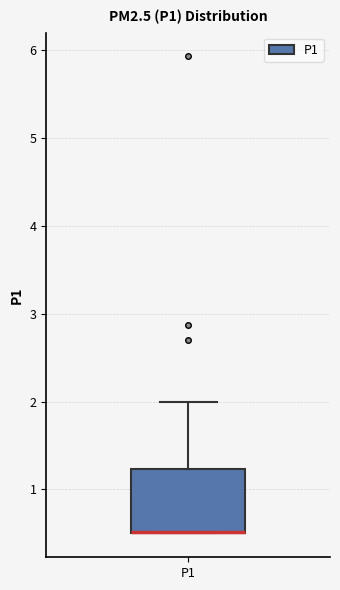

Where is the lower edge of the box for P1 on the y-axis? The values are not printed on the chart, so give them approximately, as read against the axis.

0.5